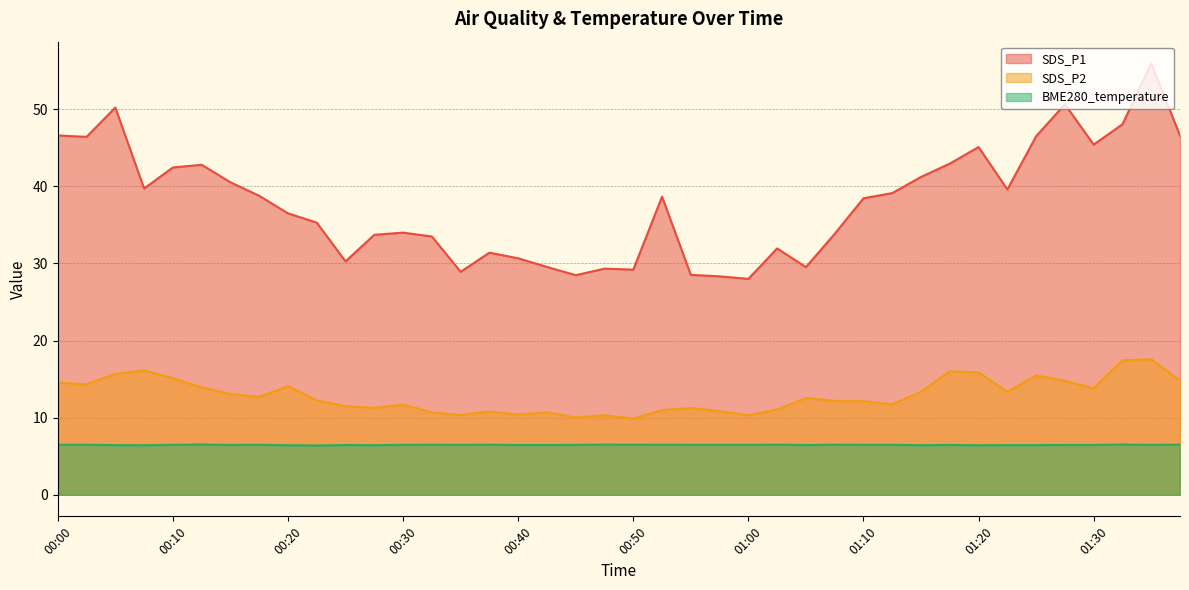

How many lines are shown in the chart?

3